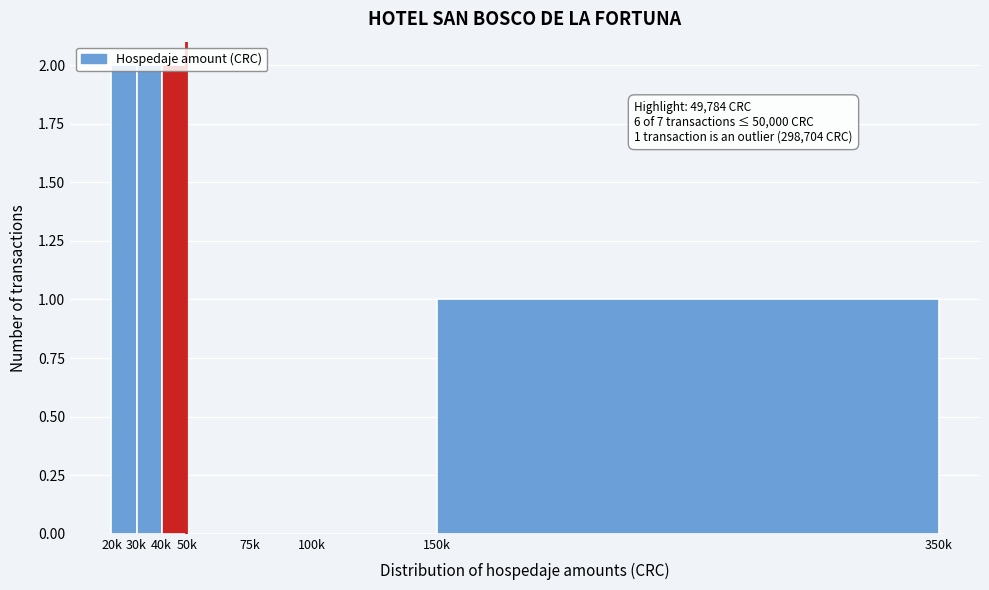

True or false: the data shows 2 at 30k.

True